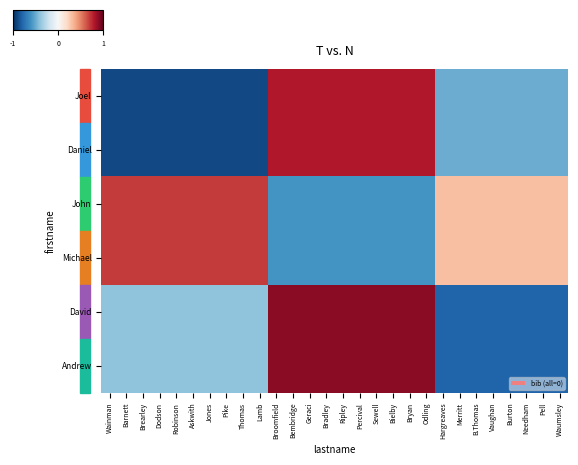

Rank the series at Sewell from lowest to highest value.

John, Michael, Joel, Daniel, David, Andrew